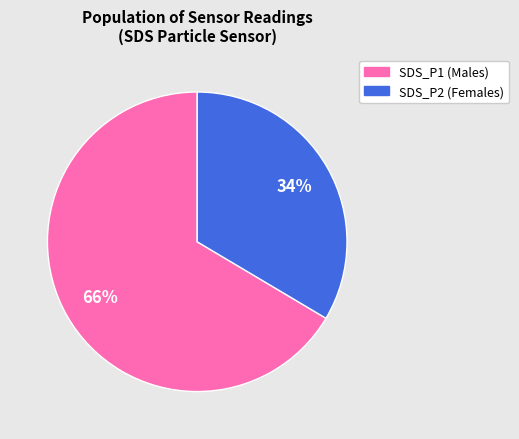

Which has a higher value, SDS_P1 or SDS_P2?

SDS_P1